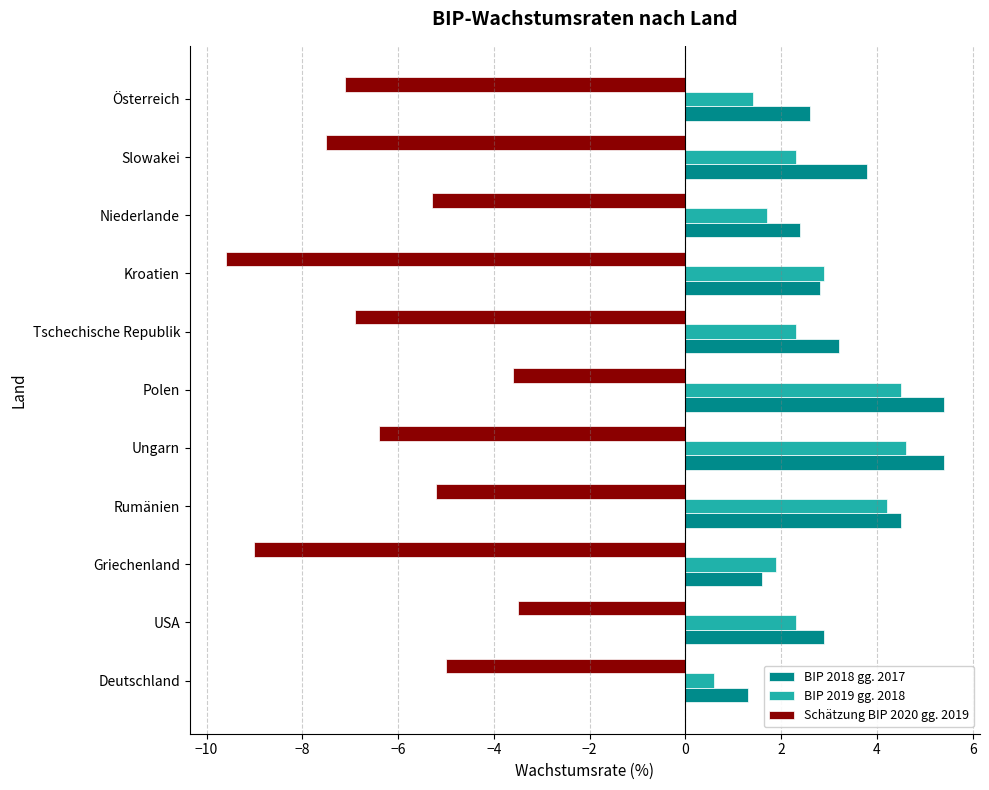

What are all the series names shown in the legend?

BIP 2018 gg. 2017, BIP 2019 gg. 2018, Schätzung BIP 2020 gg. 2019